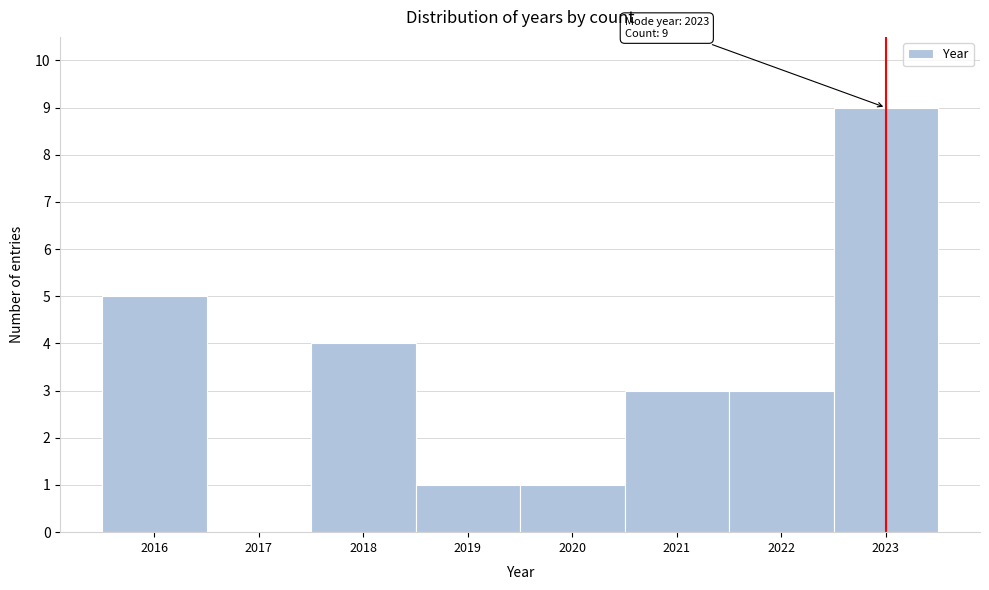

Over which range of the x-axis is the bar tallest?

2022.5 to 2023.5